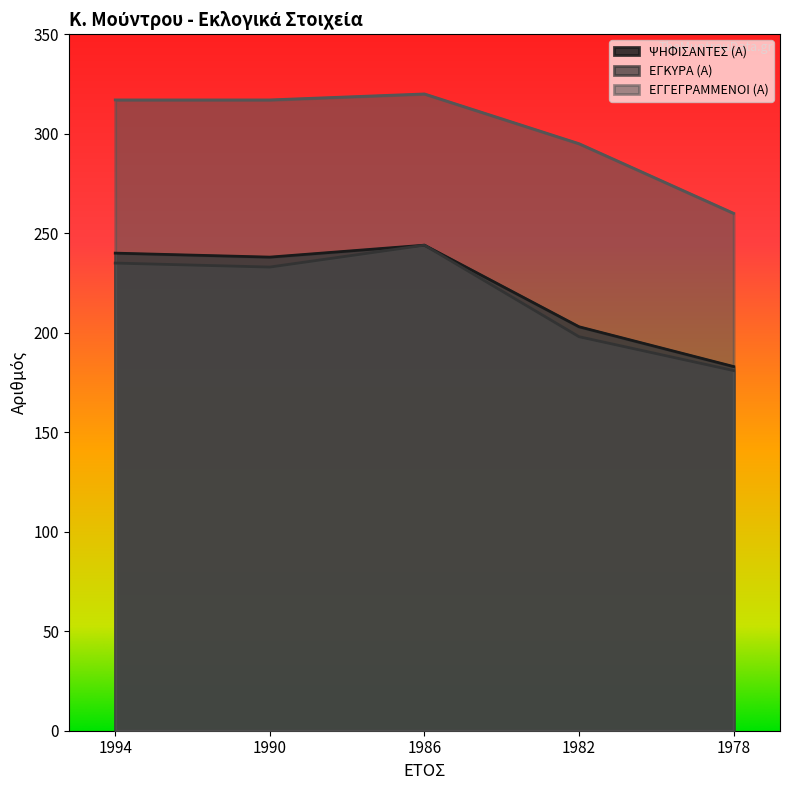

What is the minimum value for ΕΓΓΕΓΡΑΜΜΕΝΟΙ (Α)?

260